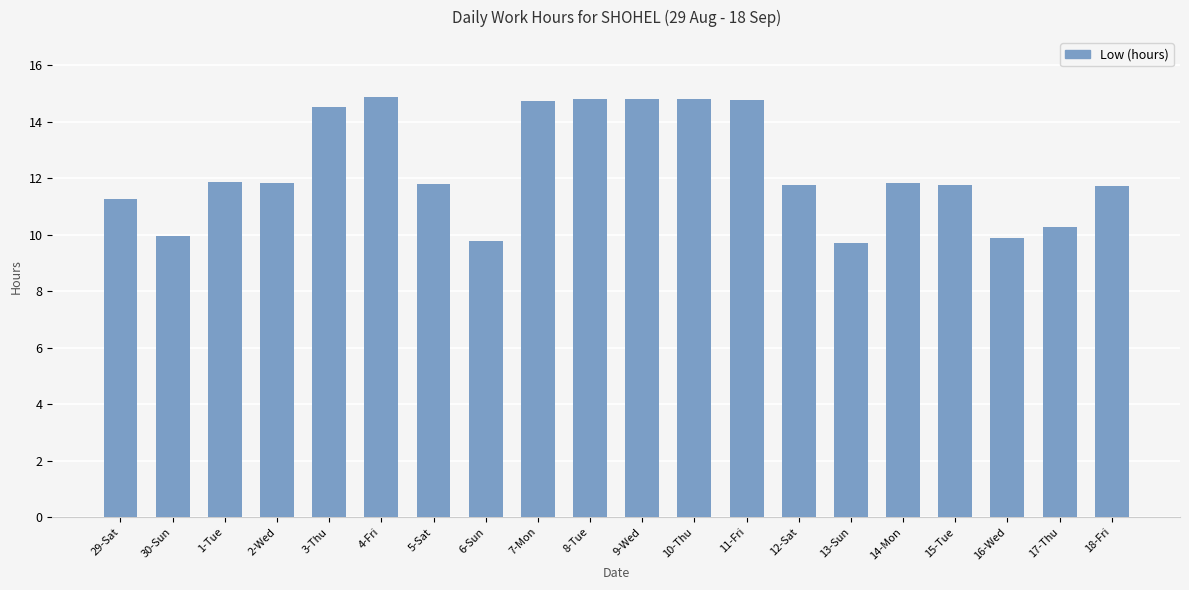

The value at 29-Sat is 11.3. True or false?

True